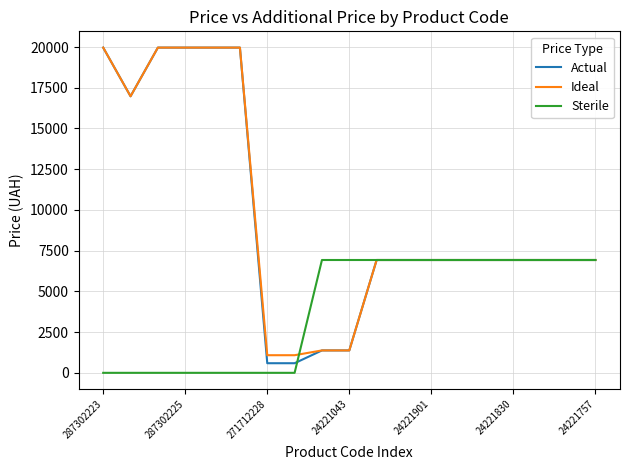

What is the maximum value shown in the chart?

19964.2